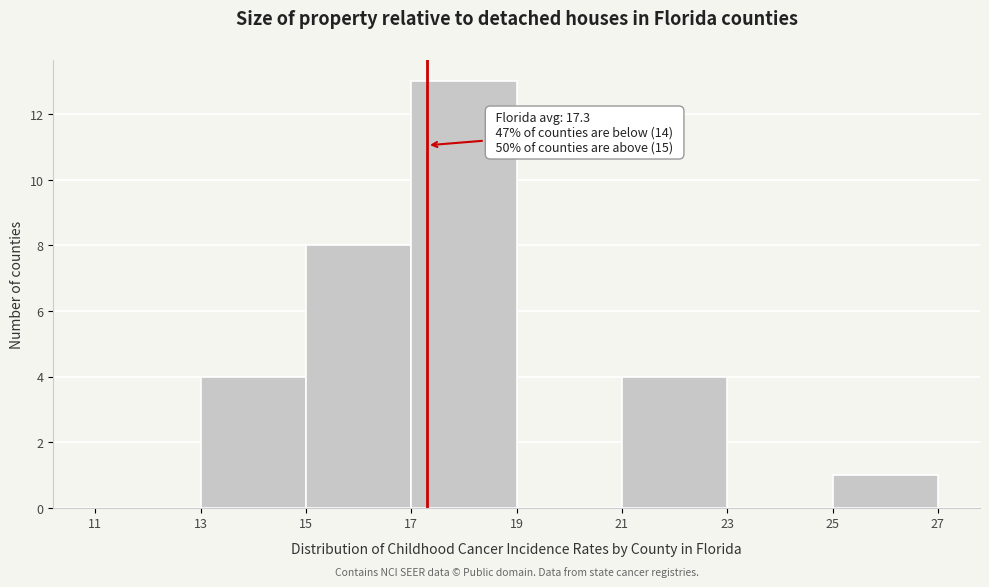

Over which range of the x-axis is the bar tallest?

17 to 19